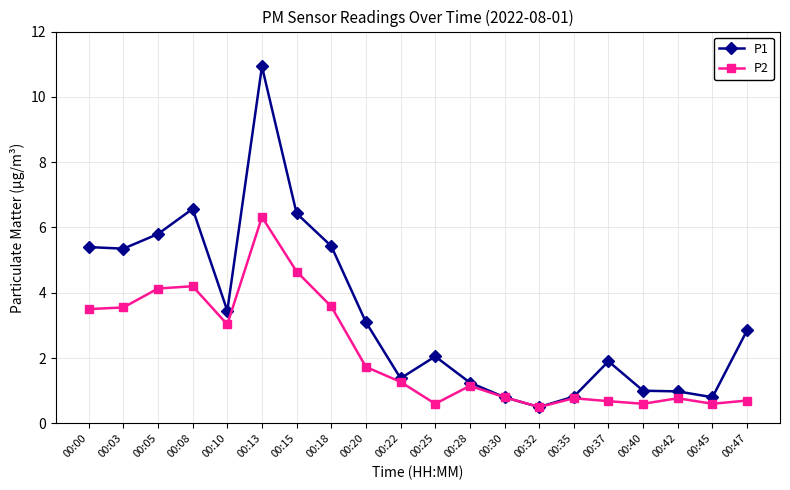

At which category does P1 reach its first local peak?

00:08